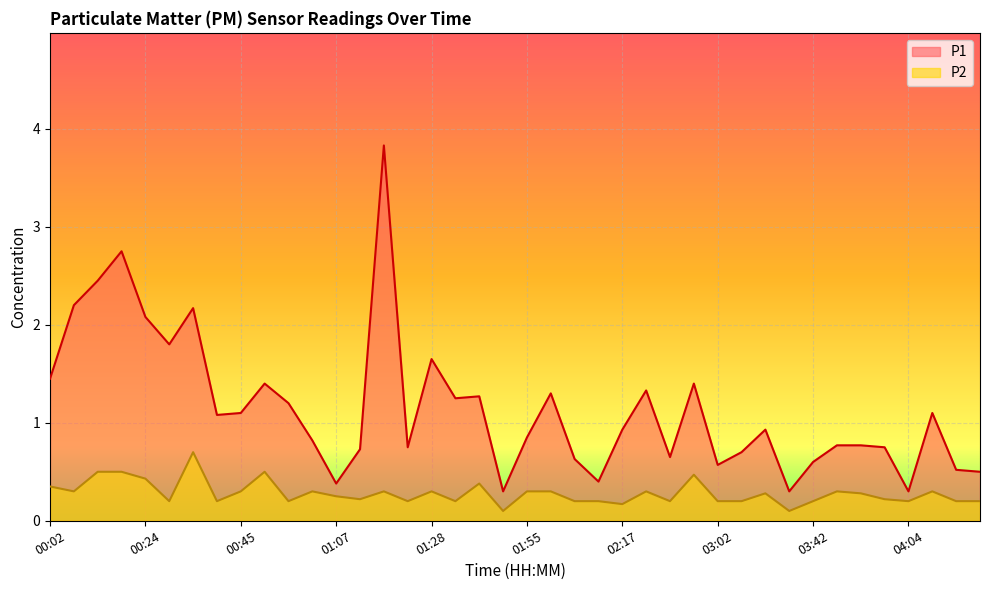

What is the smallest value displayed?

0.1